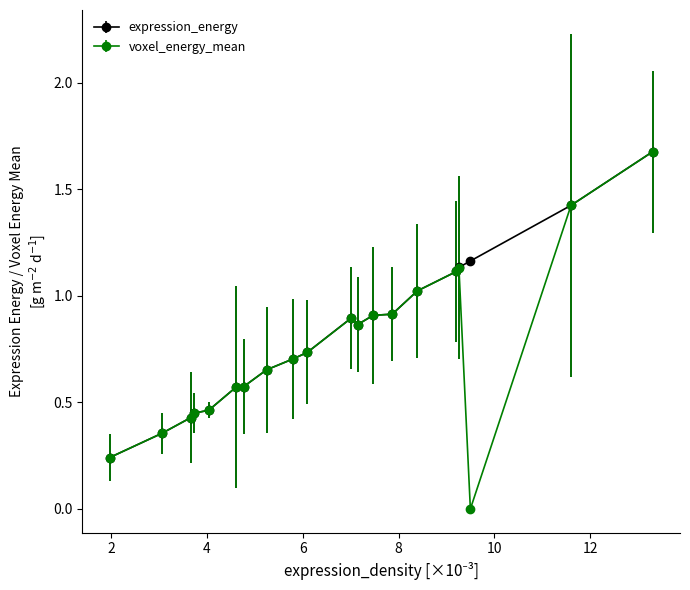

Which series has the largest range (max minus min)?

voxel_energy_mean